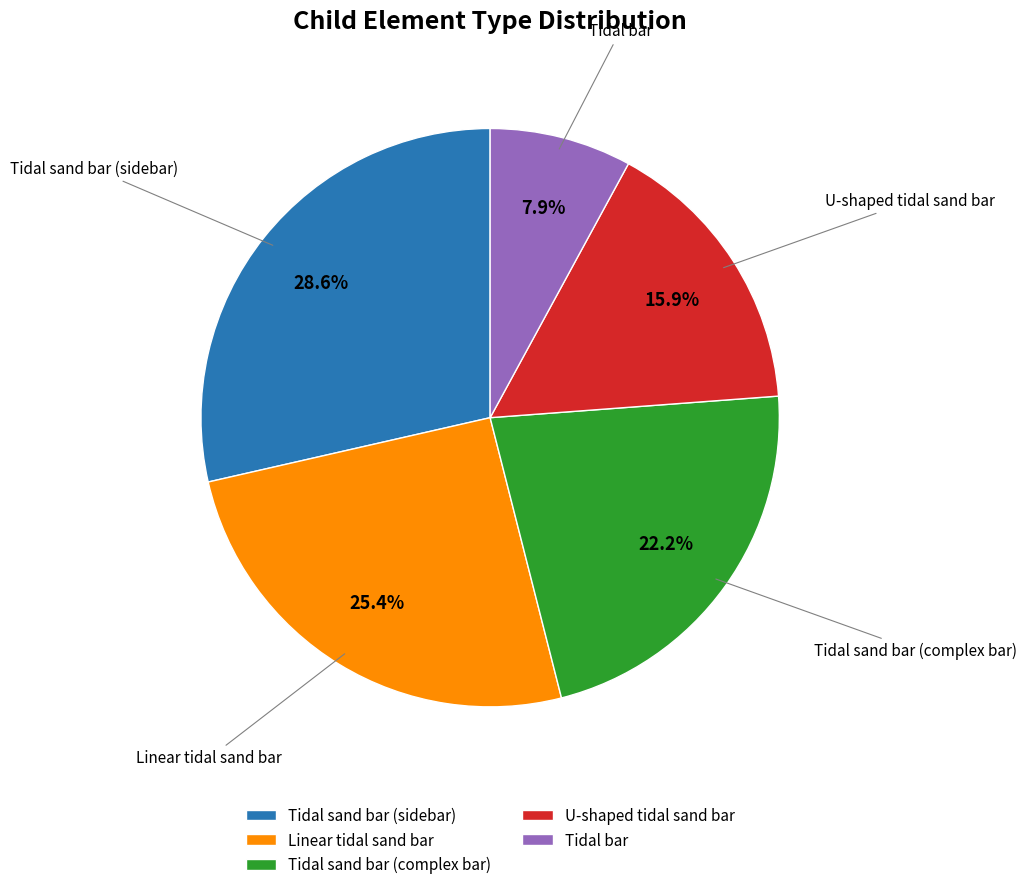

Does Tidal bar represent more than half of the total?

No